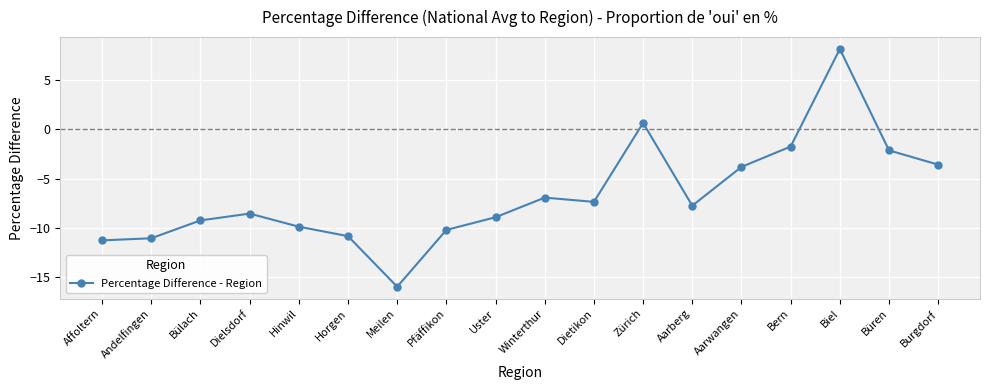

The value at Horgen is -14.5. True or false?

False